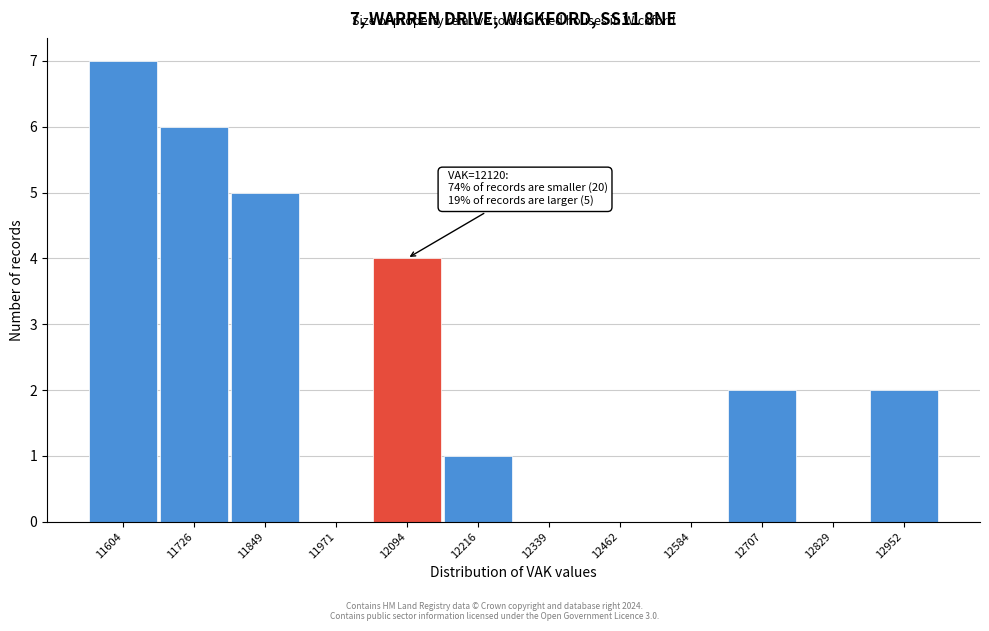

Reading left to right, transcribe all the data shown in this chart.

11604=7	11726=6	11849=5	11971=0	12094=4	12216=1	12339=0	12462=0	12584=0	12707=2	12829=0	12952=2